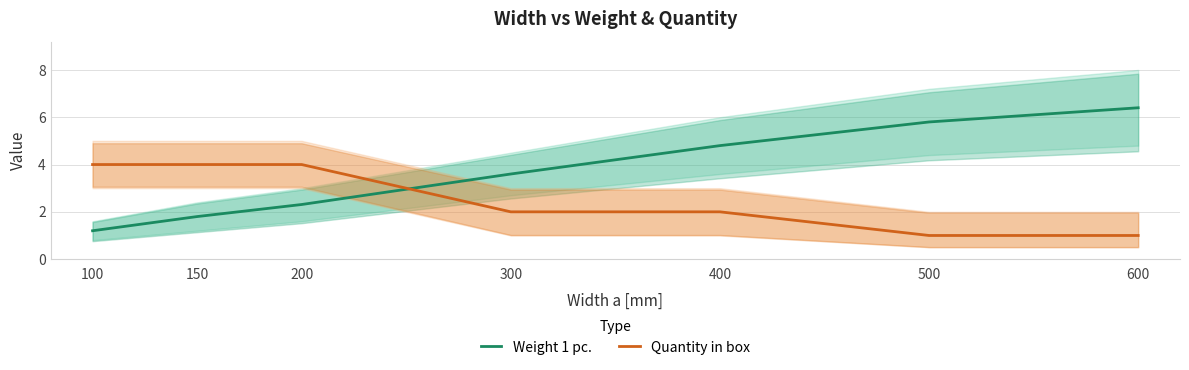

After their last crossing, which series has the higher values: Quantity in box or Weight 1 pc.?

Weight 1 pc.